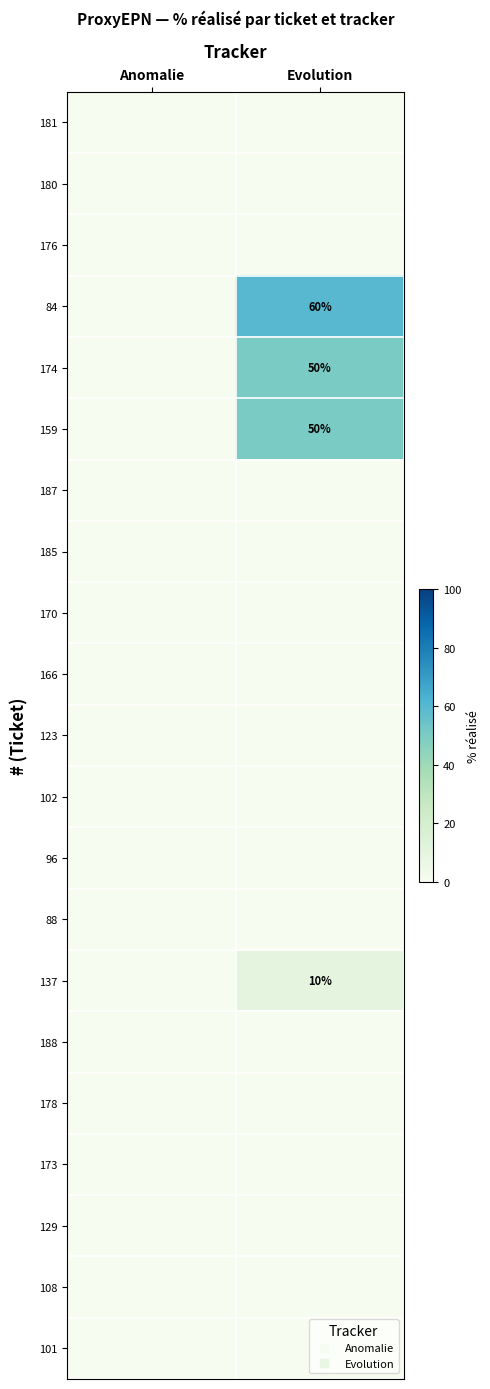

Count the number of categories in the chart.

2